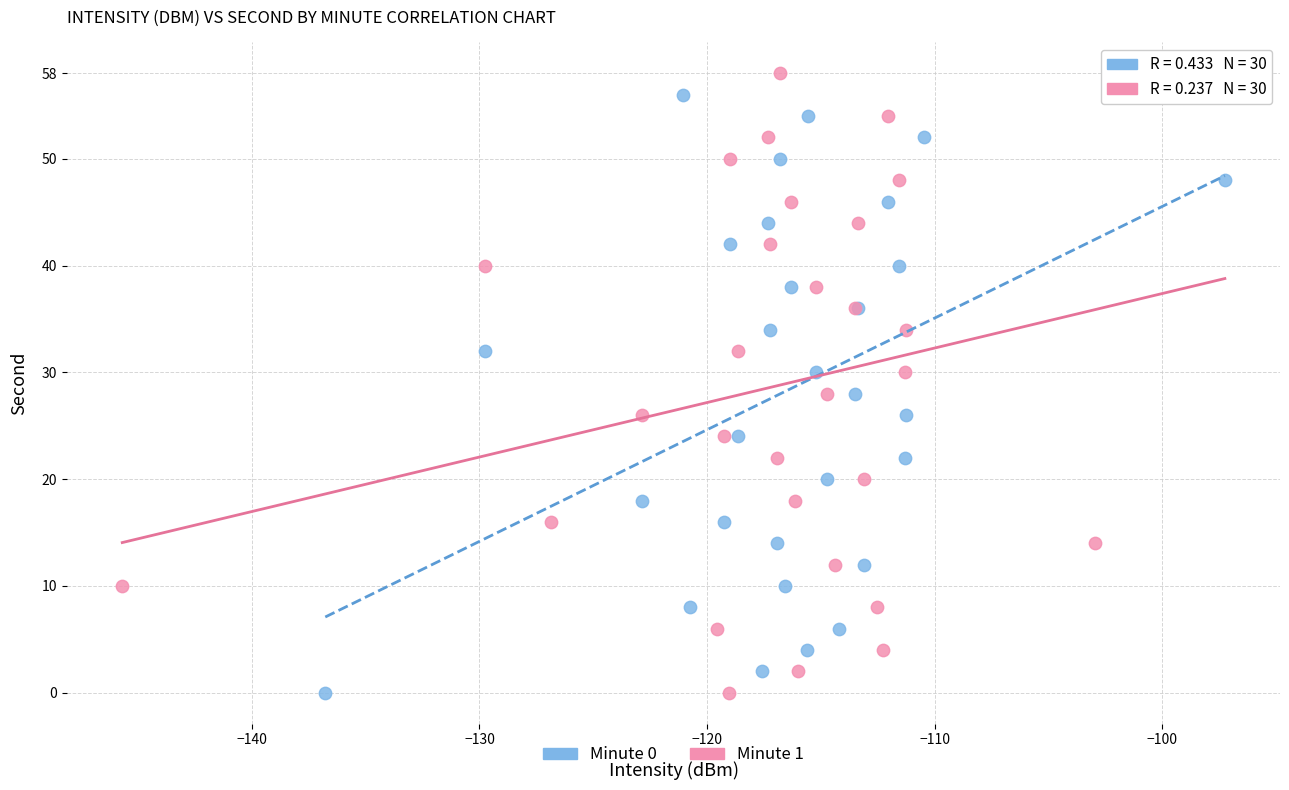

What are all the series names shown in the legend?

Minute 0, Minute 1